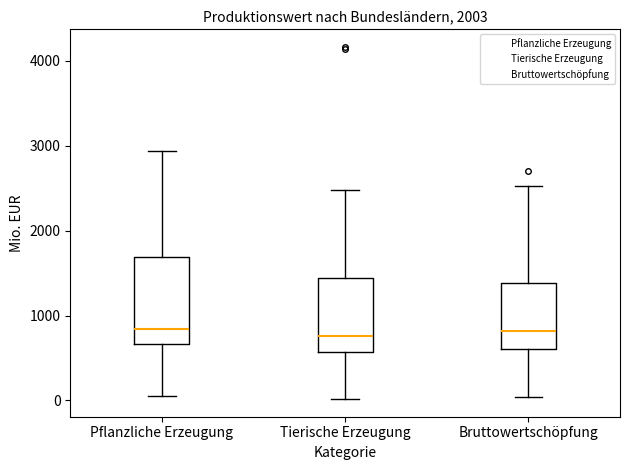

Which box is the tallest, from its lower edge to its upper edge?

Pflanzliche Erzeugung